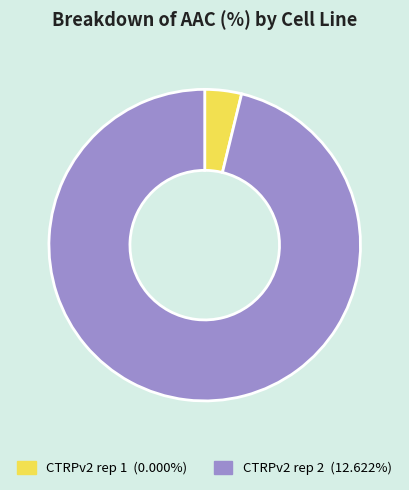

Which has a higher value, CTRPv2 rep 2 or CTRPv2 rep 1?

CTRPv2 rep 2